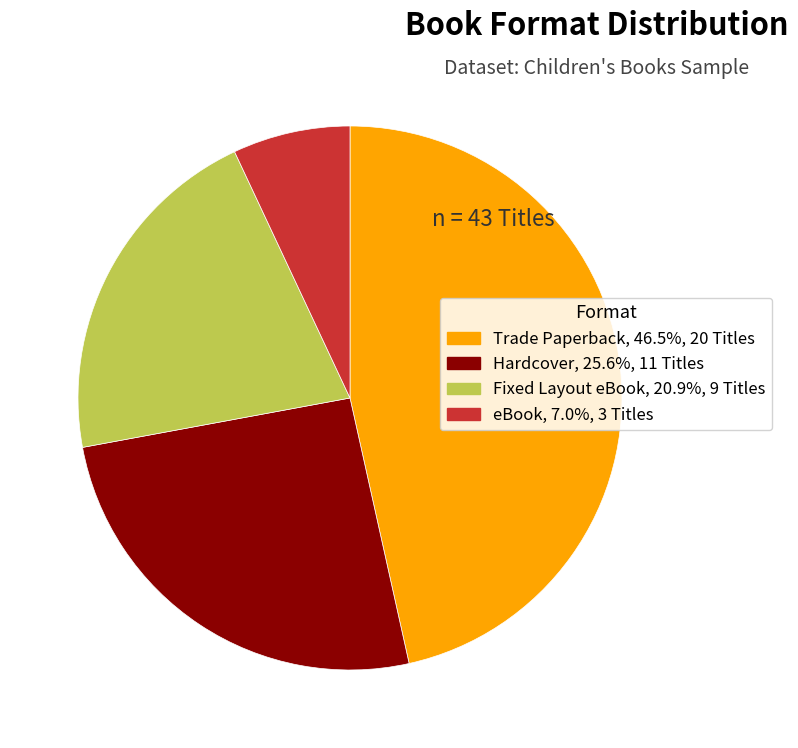

Is there a majority slice in this chart?

No